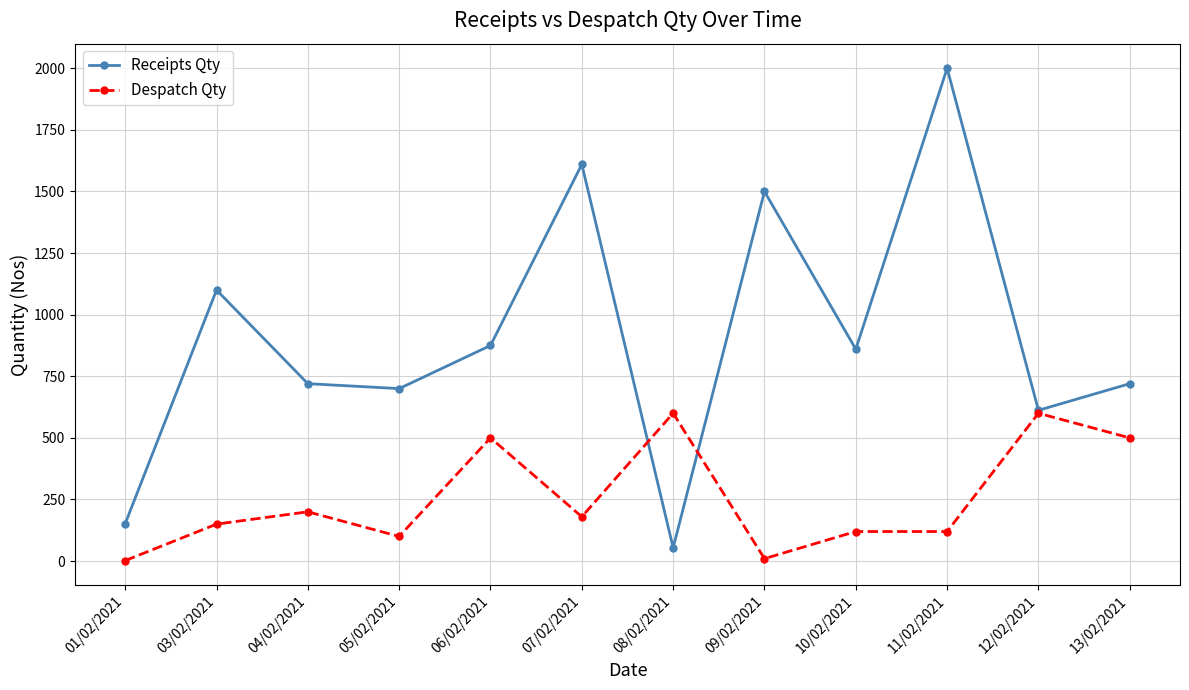

What position from the left is 06/02/2021?

5